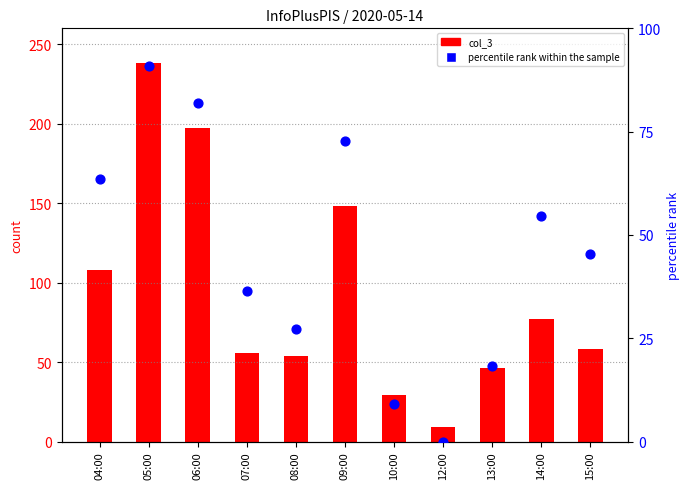

Is the value of col_3 at 13:00 greater than the value of percentile rank within the sample at 09:00?

No